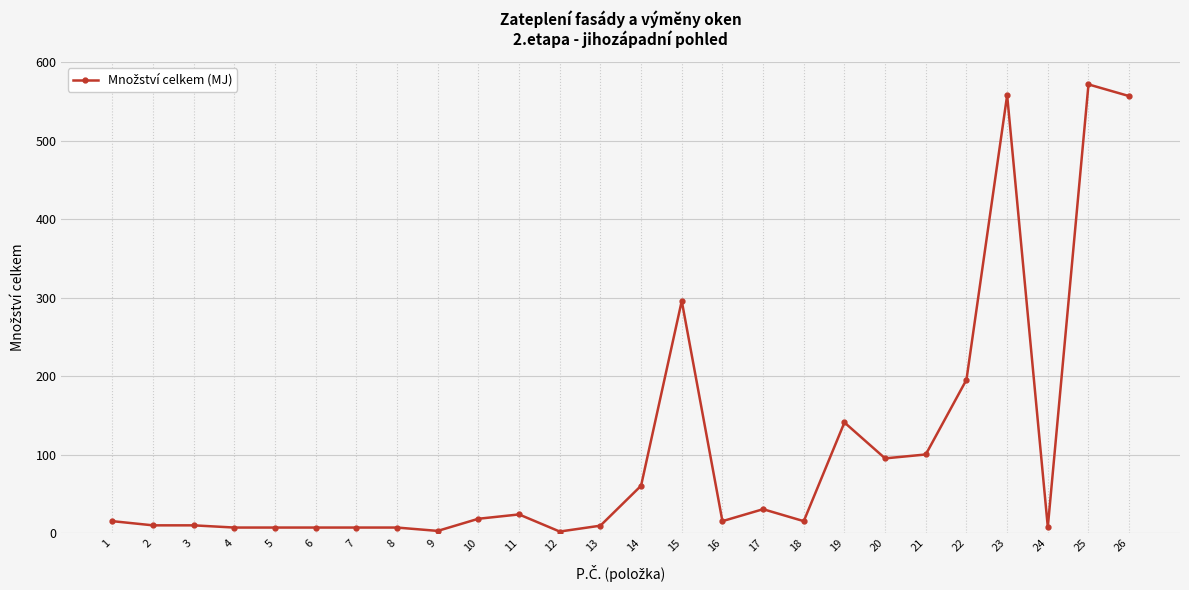

What is the difference between the maximum and minimum values?

570.0